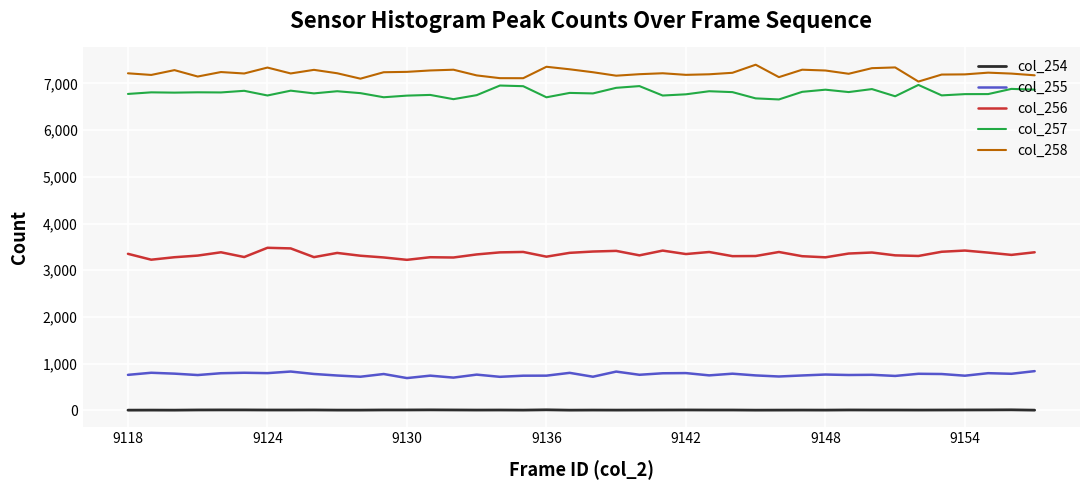

True or false: col_254 and col_257 intersect in this chart.

False